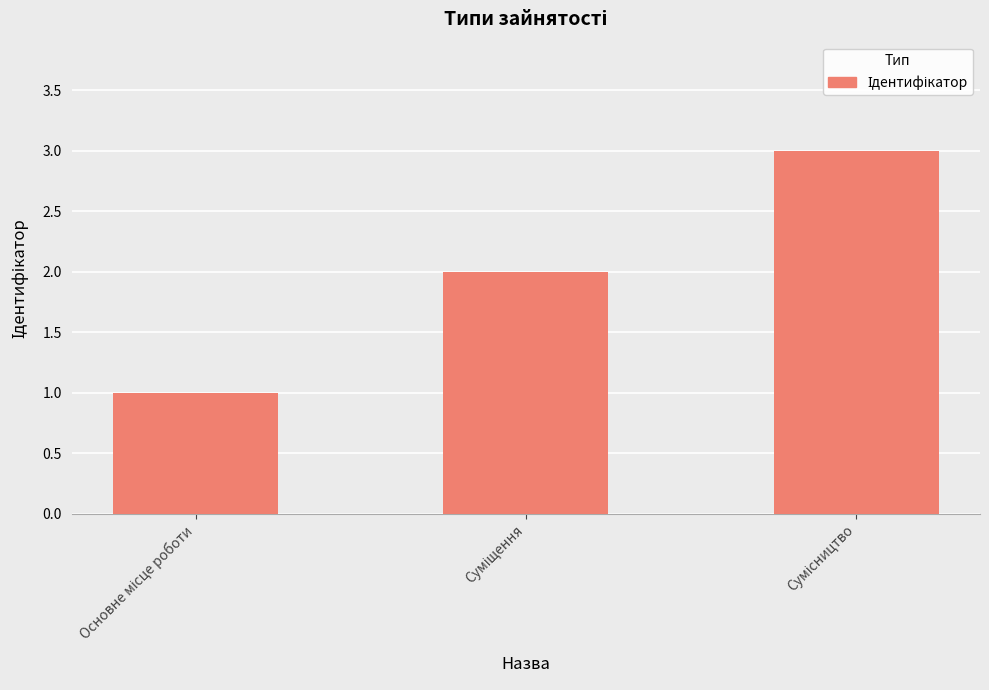

What is the average value?

2